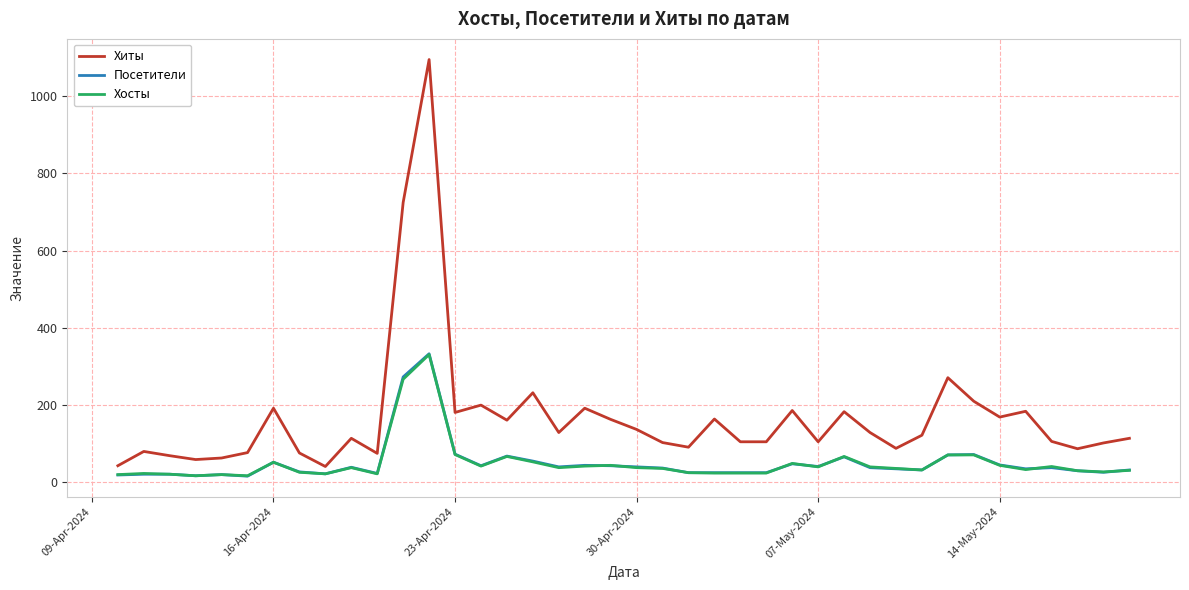

Which series has the widest spread of values?

Хиты